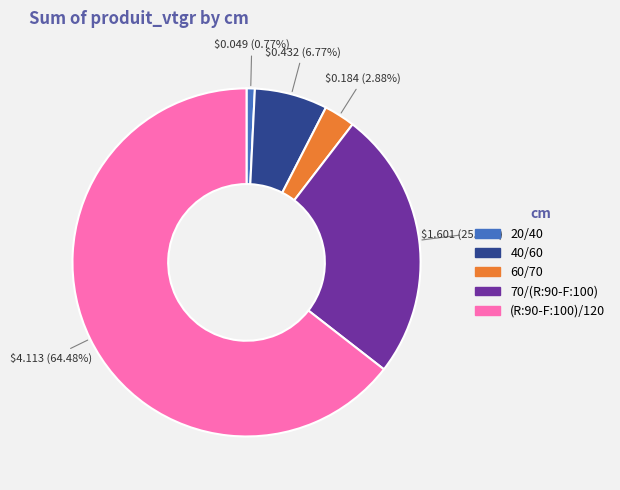

True or false: 70/(R:90-F:100) accounts for 25% of the total.

True